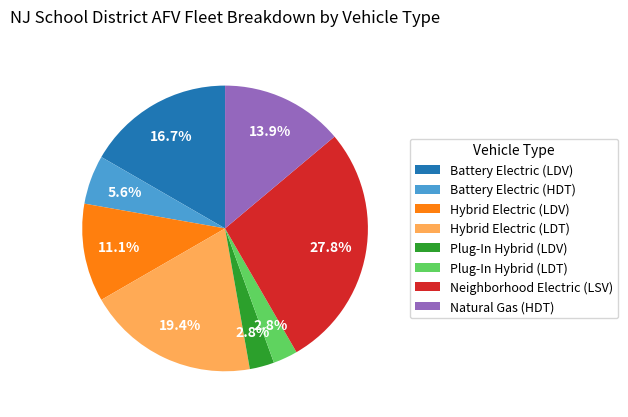

Which slice is the largest?

Neighborhood Electric (LSV)